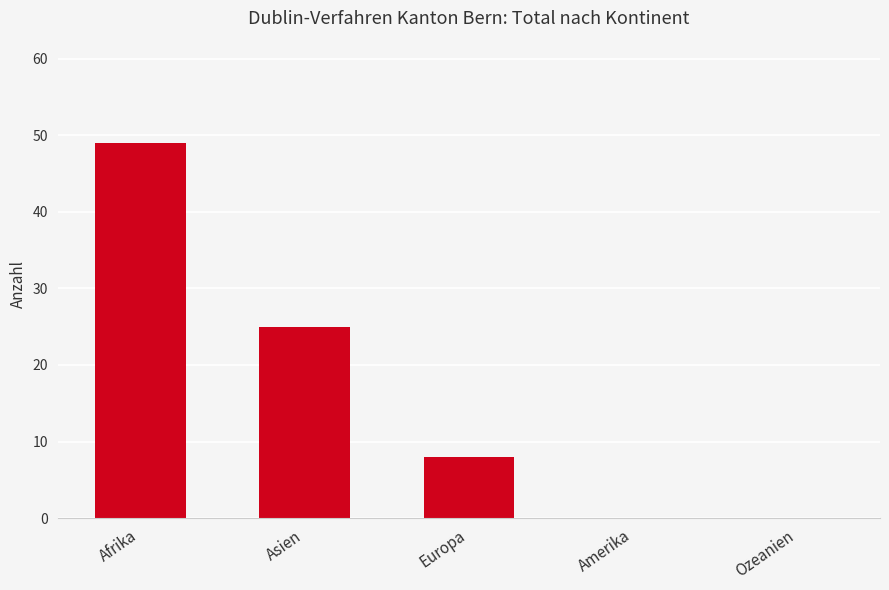

The chart shows a value of 0 at Amerika. True or false?

True